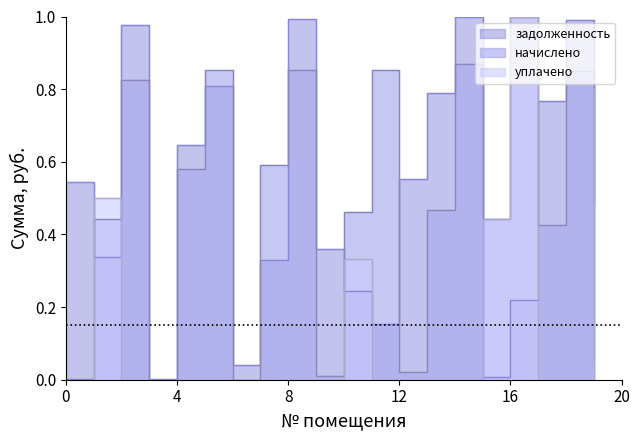

What is the greatest value displayed?

1.0